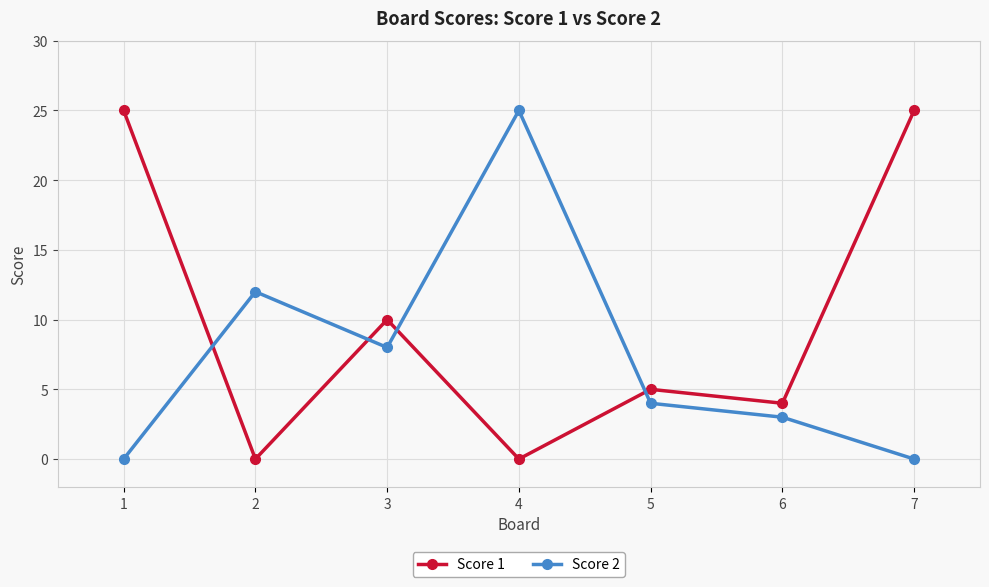

How many lines are shown in the chart?

2